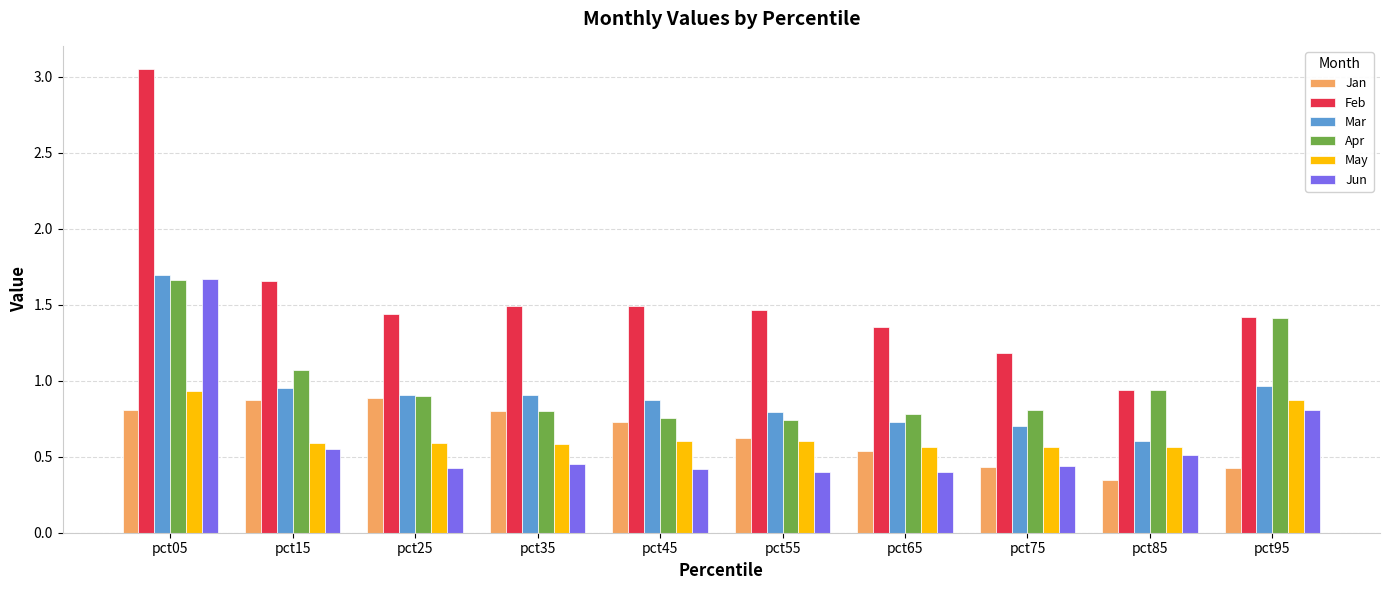

Which series changed the most between pct25 and pct75?

Jan